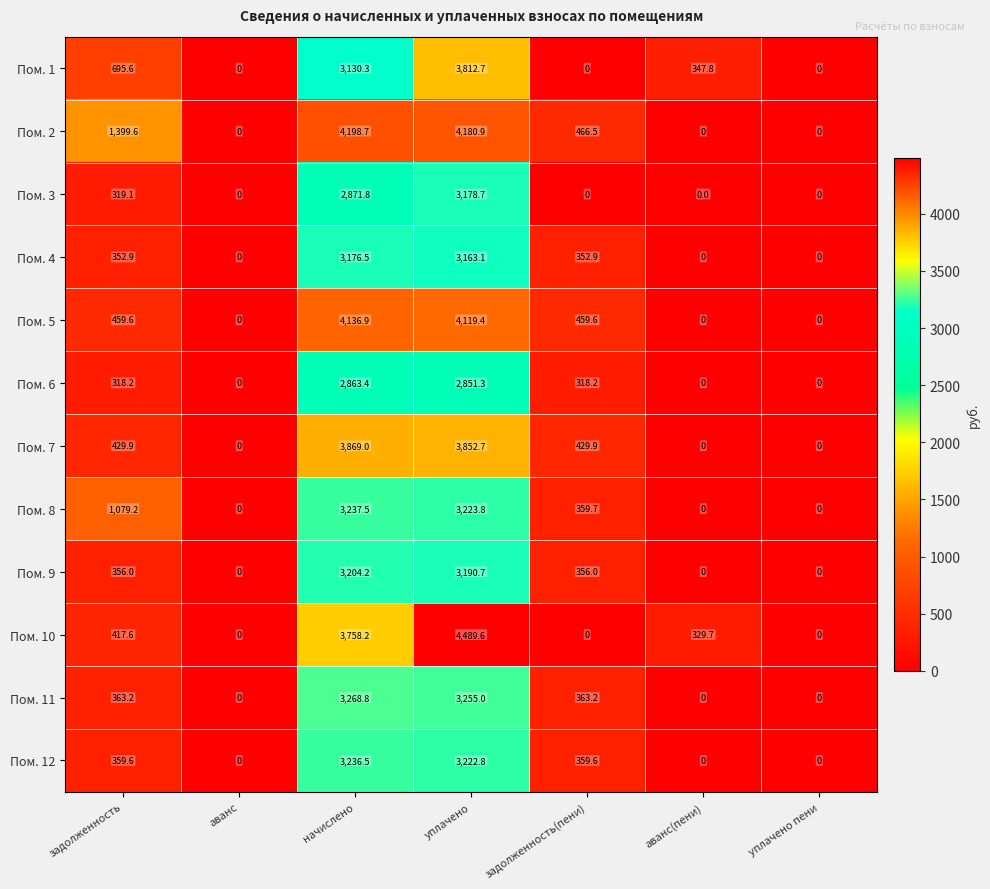

How many data points in Пом. 4 are above 352?

4